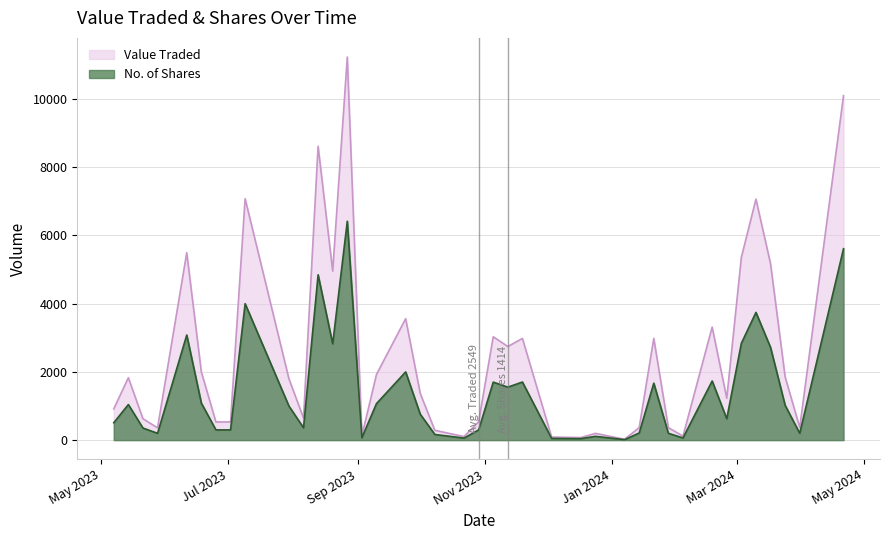

Which category has the highest value in the Value Traded series?

27/08/2023